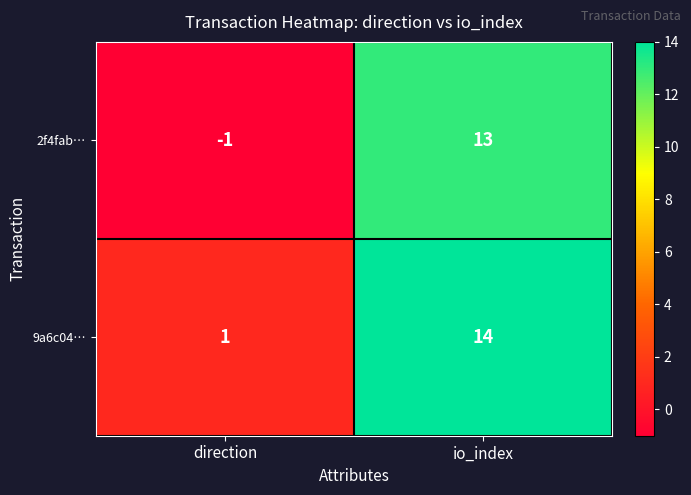

Read the 2f4fab… value at io_index, to the nearest 10.

10